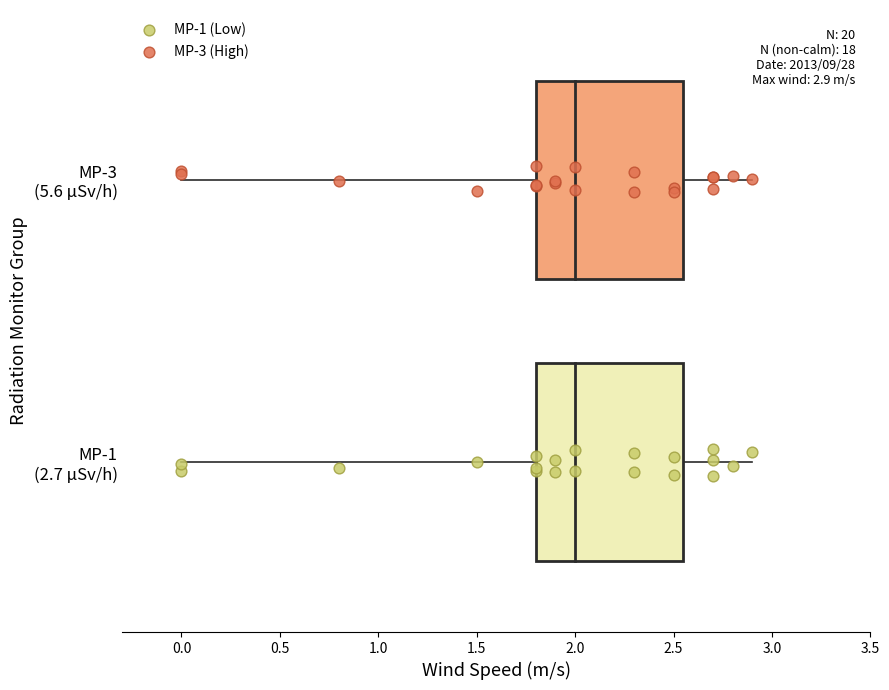

Which series contains the lowest Y value?

MP-1 (Low)